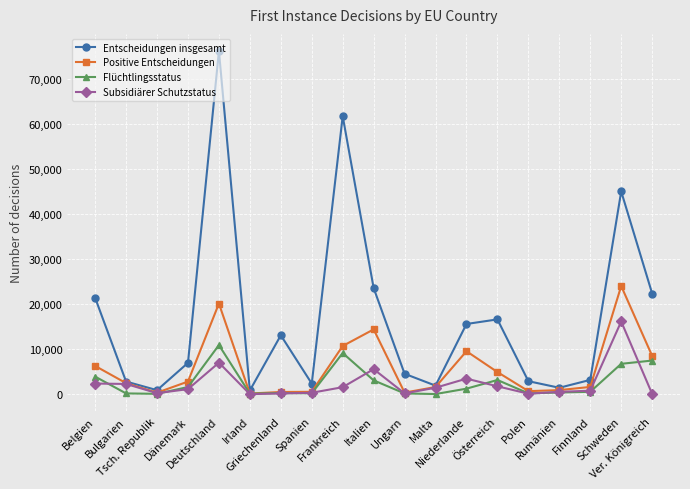

Which series has the largest range (max minus min)?

Entscheidungen insgesamt